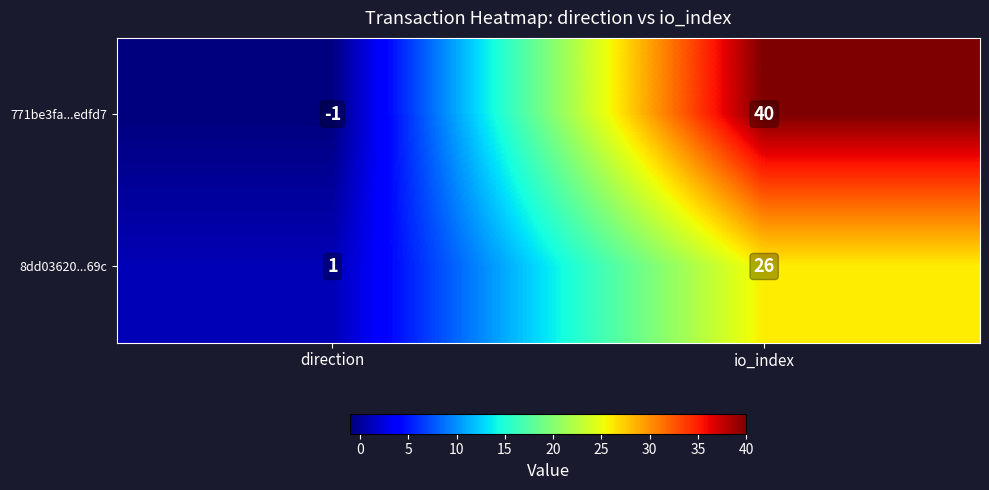

Is it true that 771be3fa...edfd7 equals 64 at io_index?

False